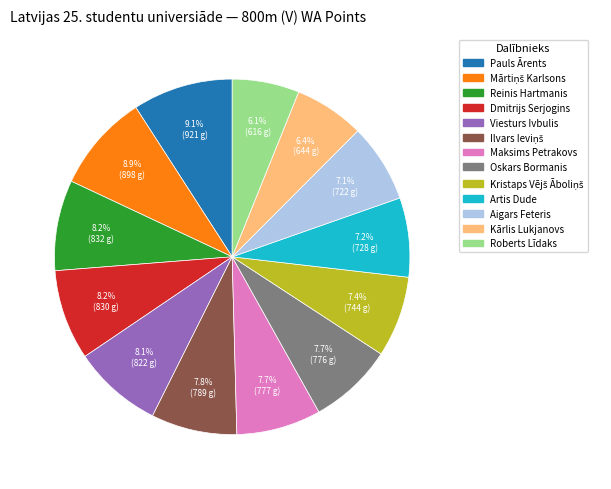

Is there any slice that represents more than half of the pie?

No